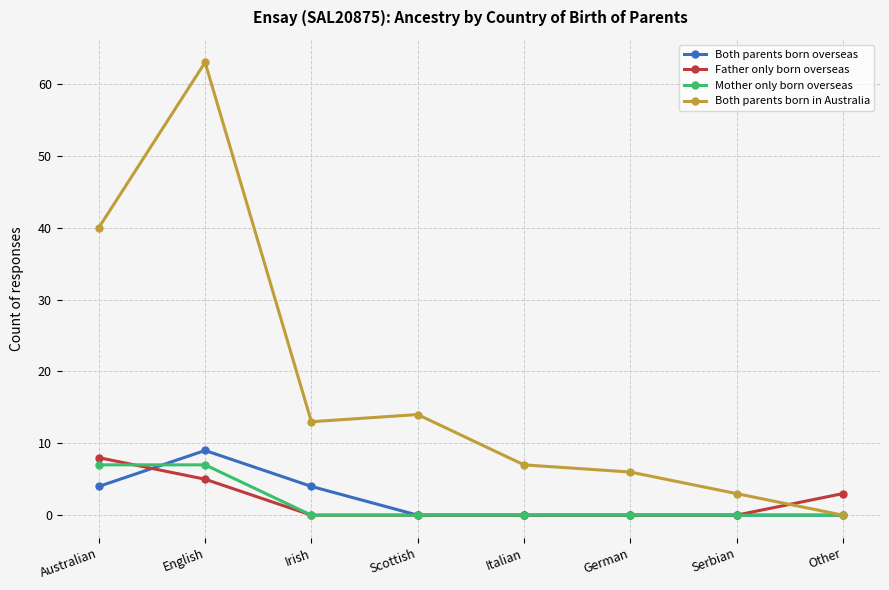

How many categories are shown in the chart?

8